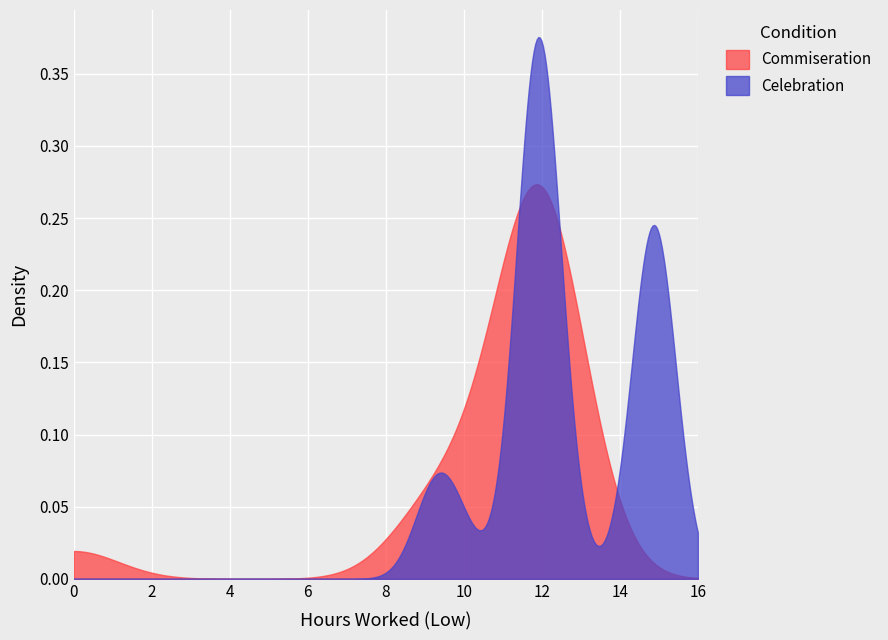

Which series has the largest range (max minus min)?

Celebration